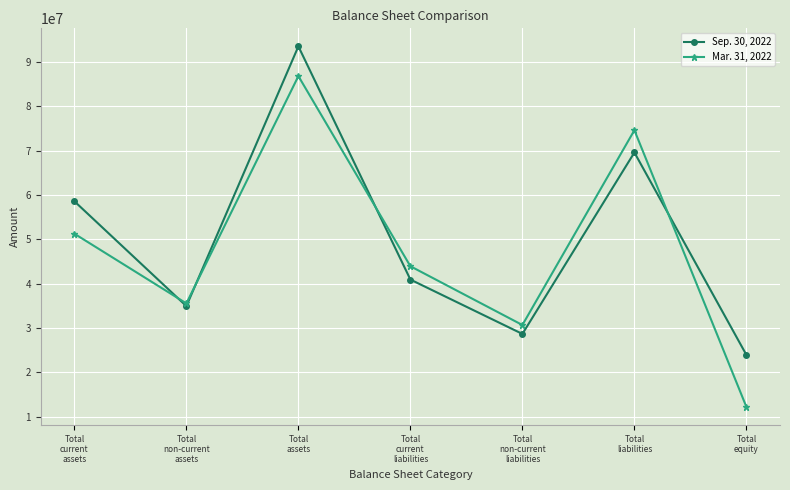

How many interior local peaks does the Mar. 31, 2022 series have?

2